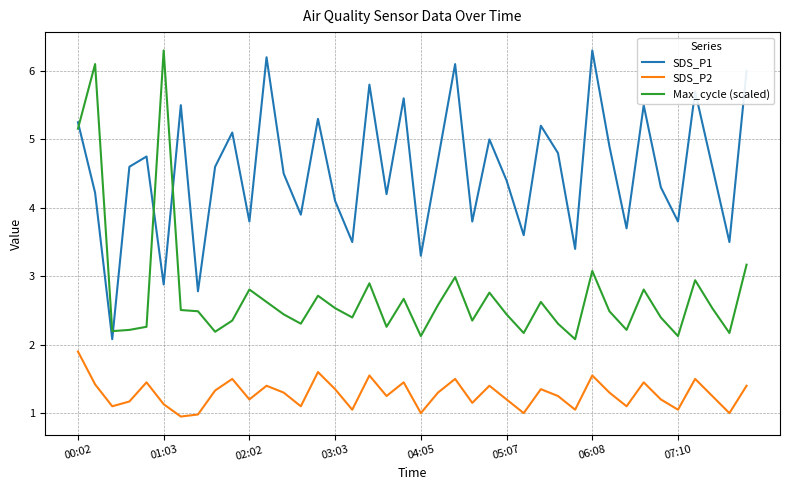

True or false: SDS_P2 and Max_cycle (scaled) cross at least once.

False